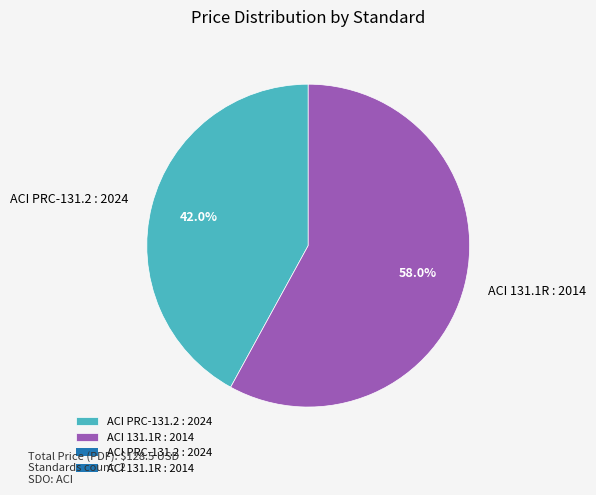

Rank the categories by value from lowest to highest.

ACI PRC-131.2 : 2024, ACI 131.1R : 2014